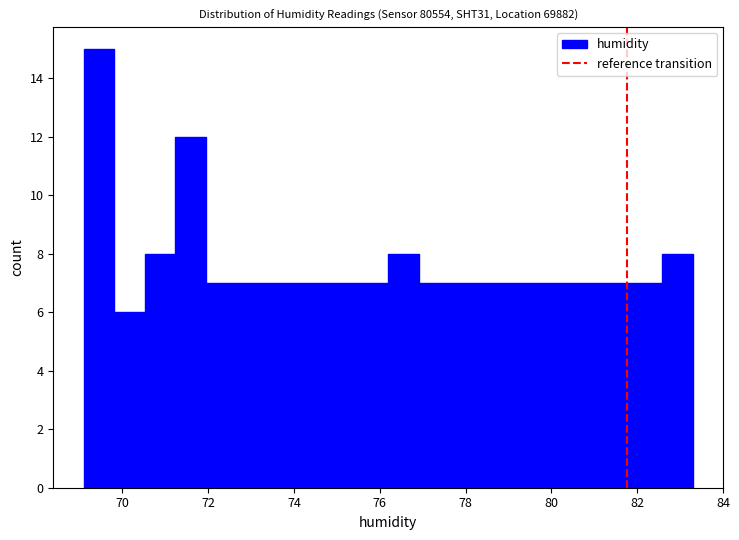

Read against the x-axis, roughly where is the centre of the tallest bar?

69.4